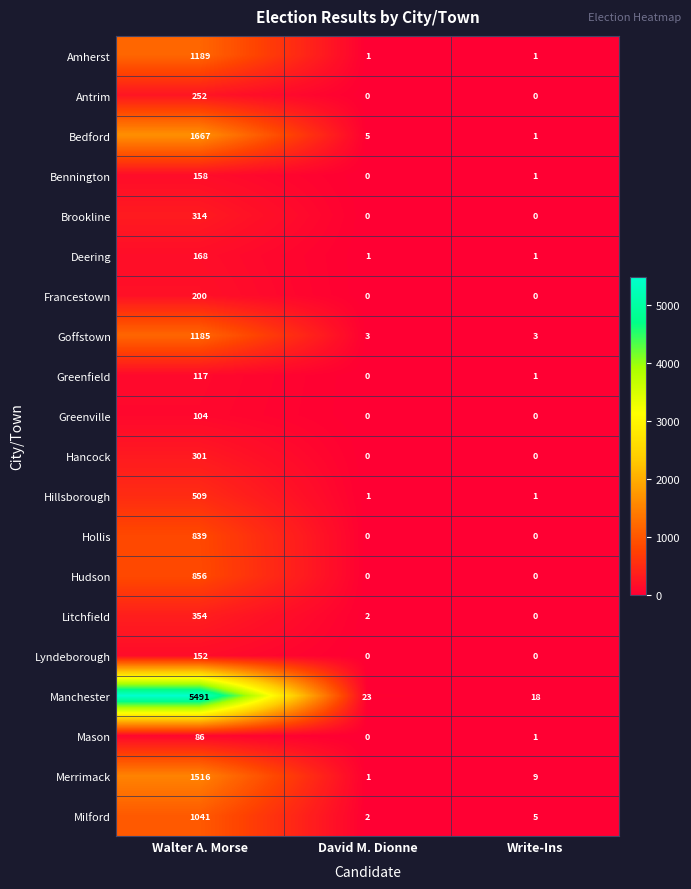

The value of Milford at Walter A. Morse is 1041. True or false?

True